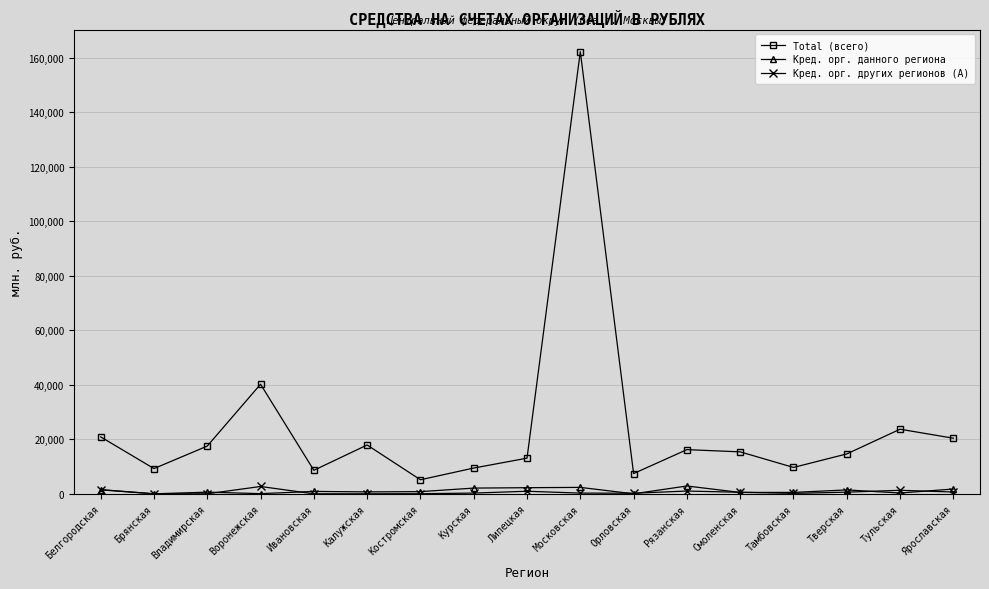

How many distinct data groups are displayed?

3